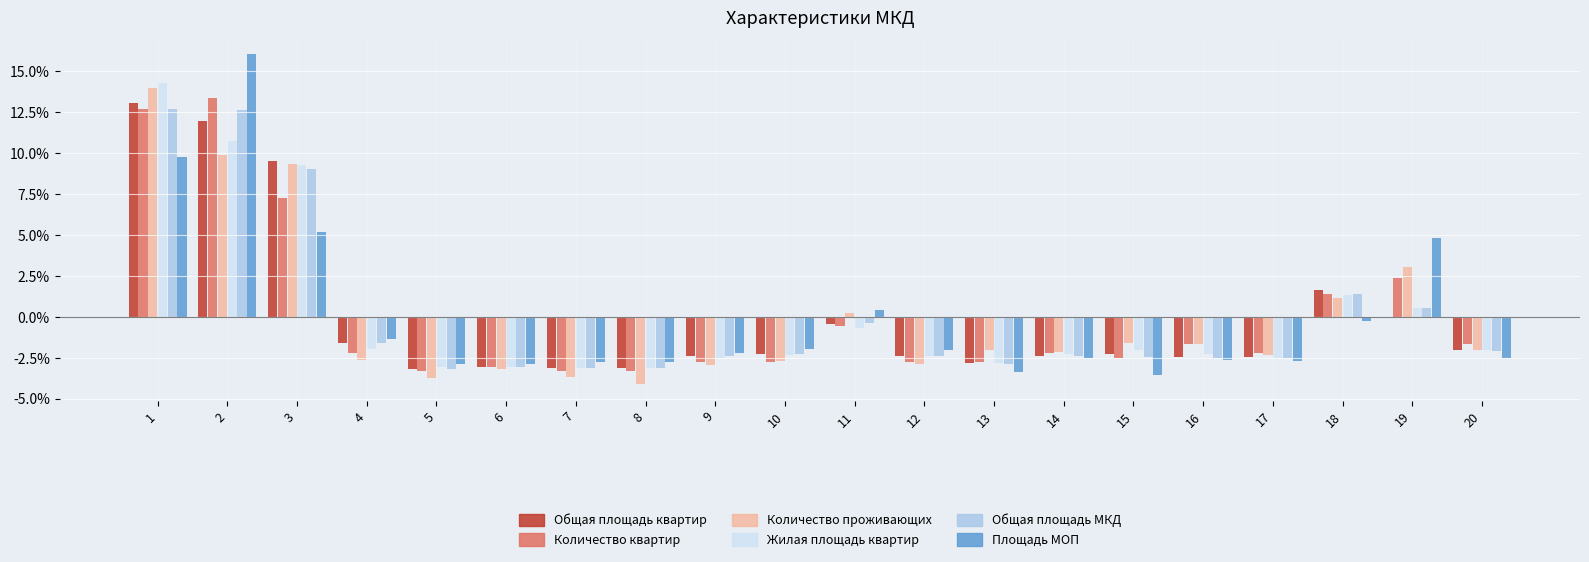

Which series has the largest total across all categories?

Количество проживающих